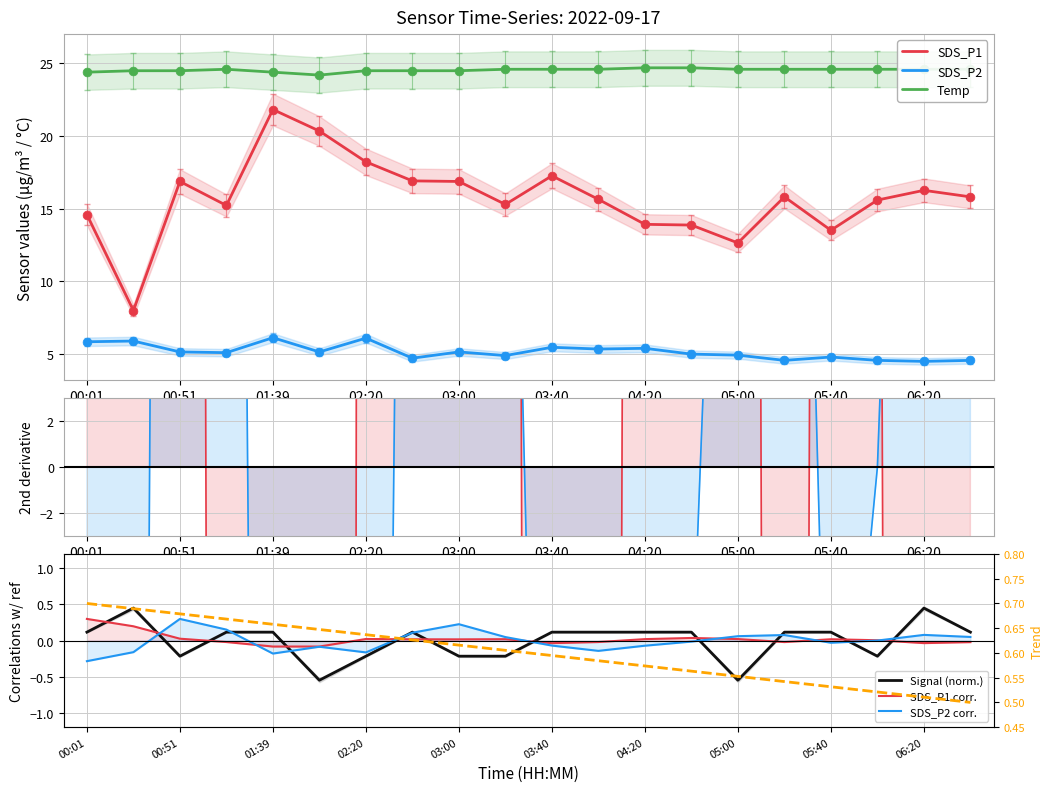

What is the total value across all series at 06:40?

45.1